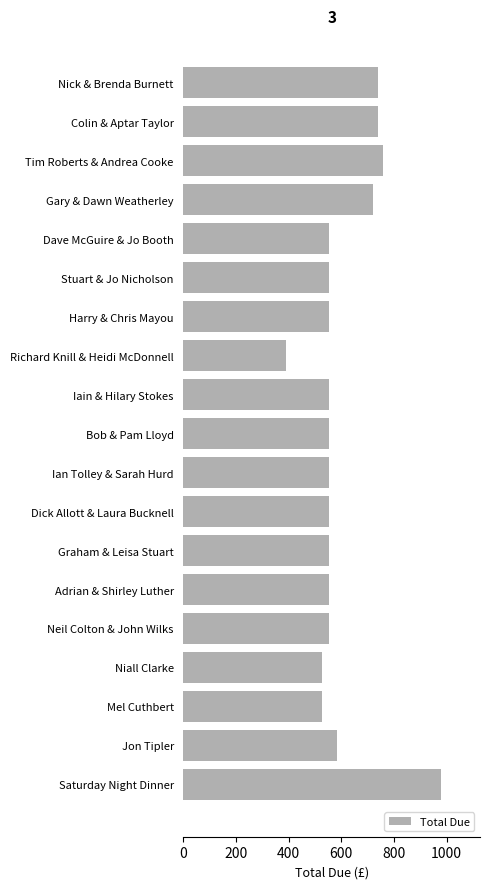

Which has a higher value, Nick & Brenda Burnett or Niall Clarke?

Nick & Brenda Burnett